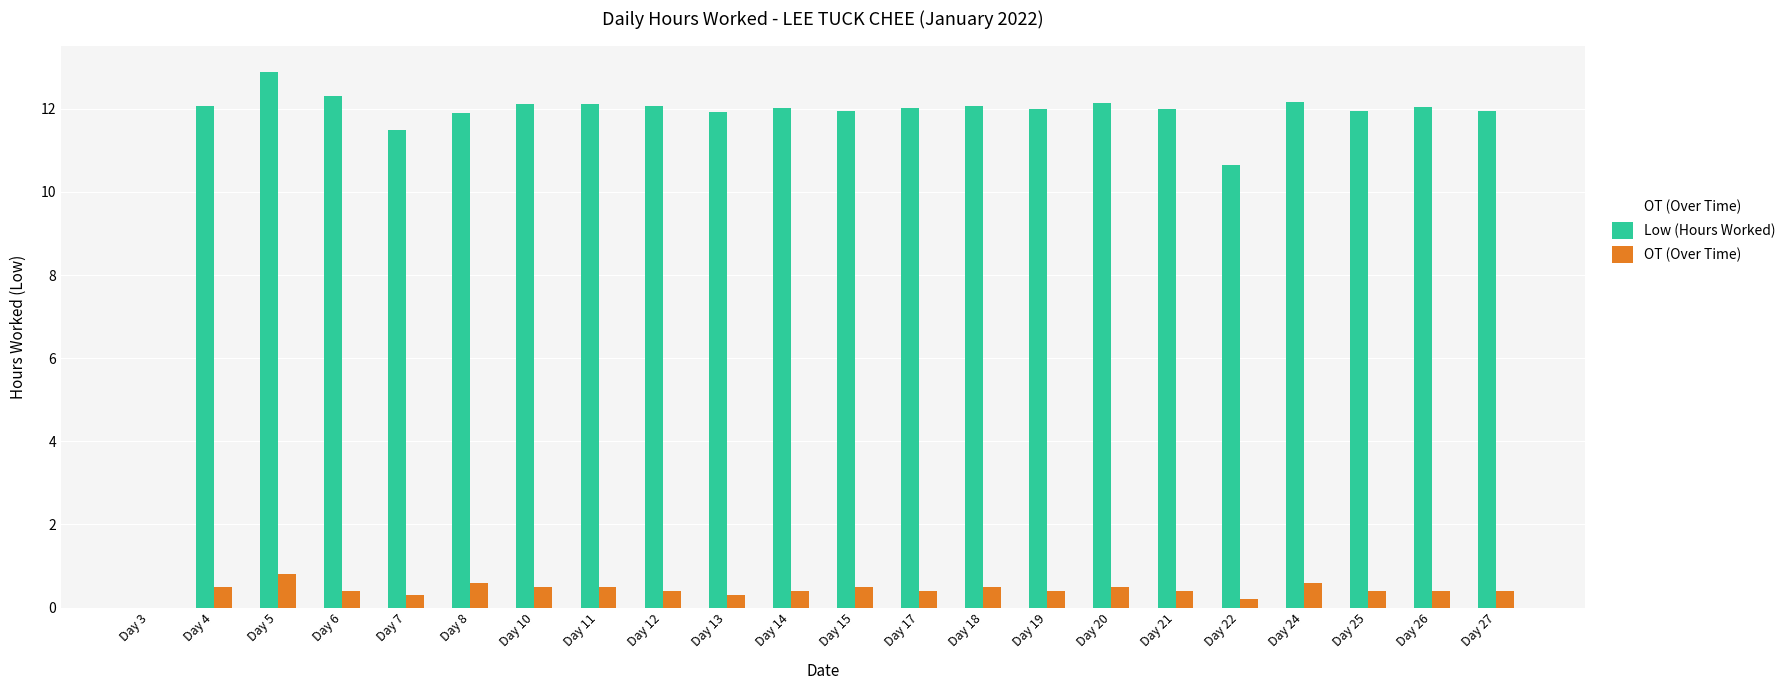

At which category does the chart reach its minimum across all series?

Day 3